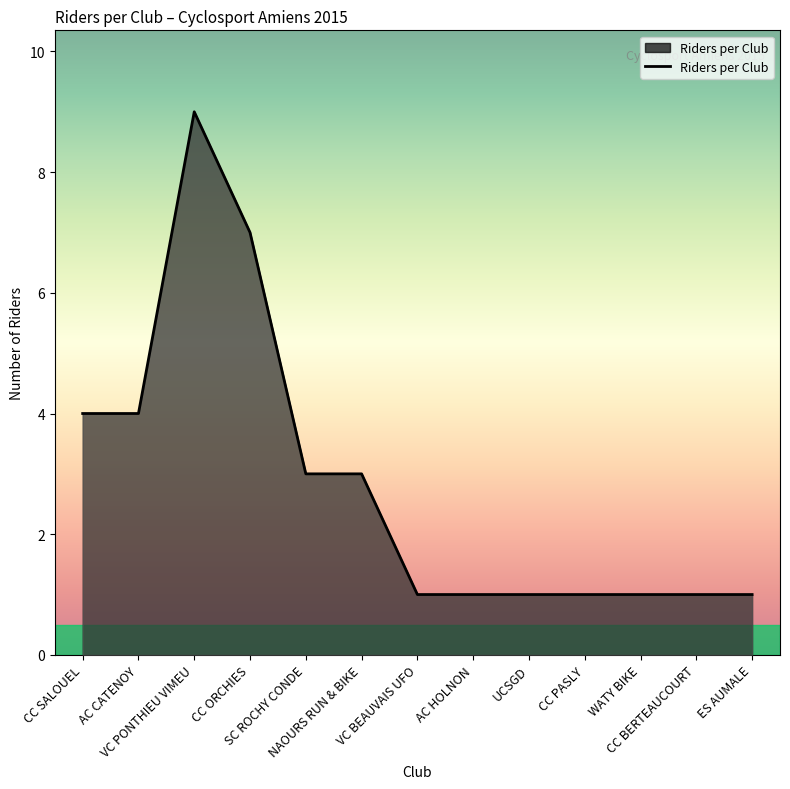

Reading left to right, what are all the values shown in this chart?

CC SALOUEL=4	AC CATENOY=4	VC PONTHIEU VIMEU=9	CC ORCHIES=7	SC ROCHY CONDE=3	NAOURS RUN & BIKE=3	VC BEAUVAIS UFO=1	AC HOLNON=1	UCSGD=1	CC PASLY=1	WATY BIKE=1	CC BERTEAUCOURT=1	ES AUMALE=1